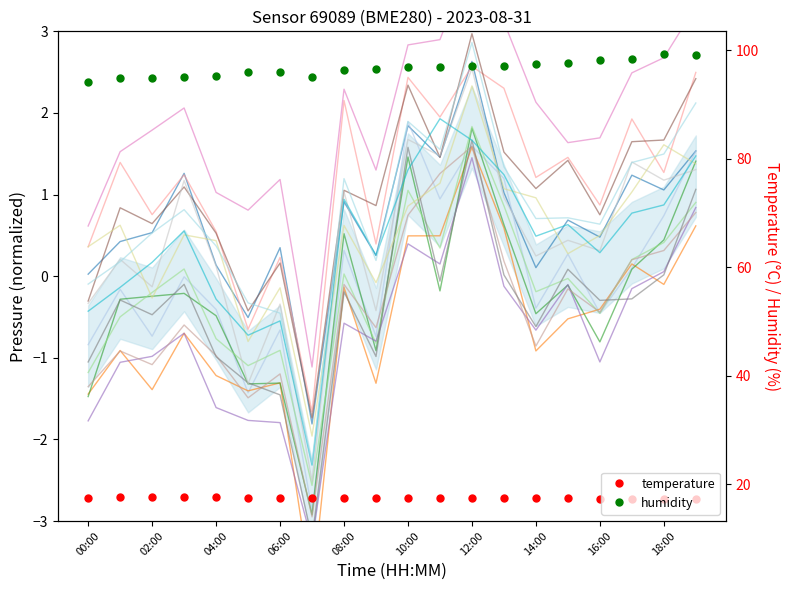

True or false: temperature and humidity intersect in this chart.

False